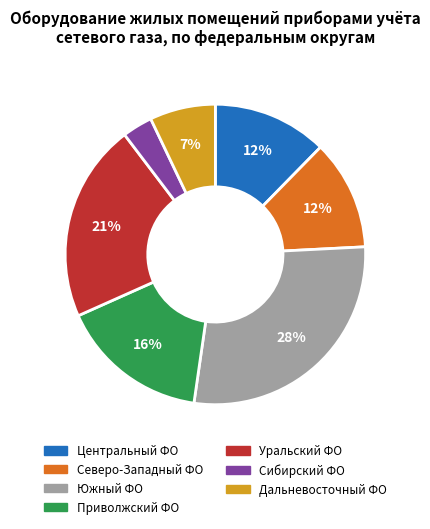

To the nearest percent, what is the difference between the Приволжский ФО and Южный ФО slice percentages?

12%